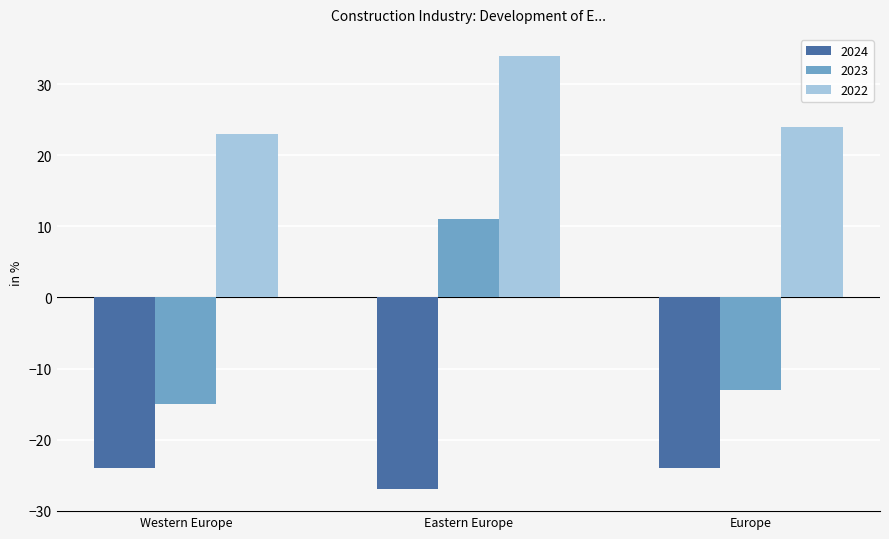

What is the value of the 2024 bar at the 2nd from the left?

-27